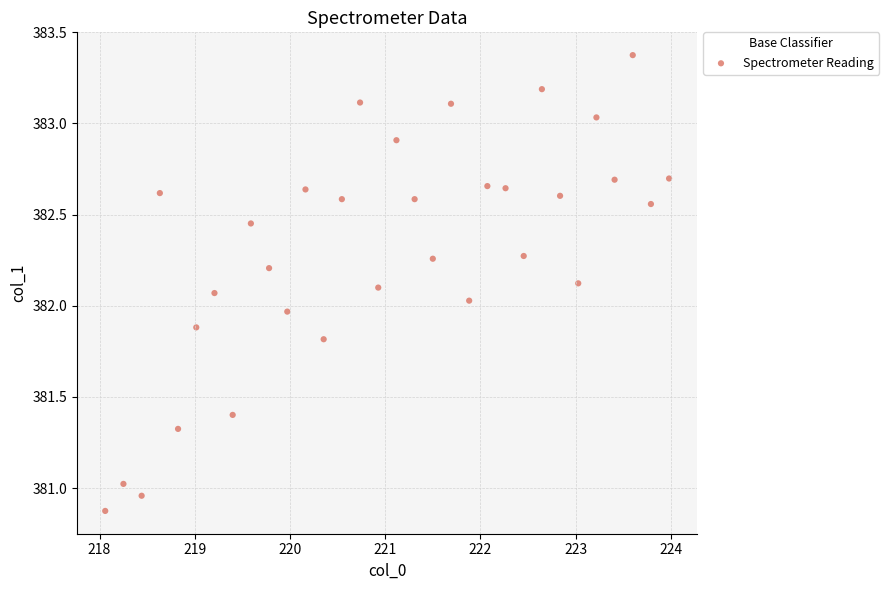

What is the range of Y values (max minus min)?

2.5